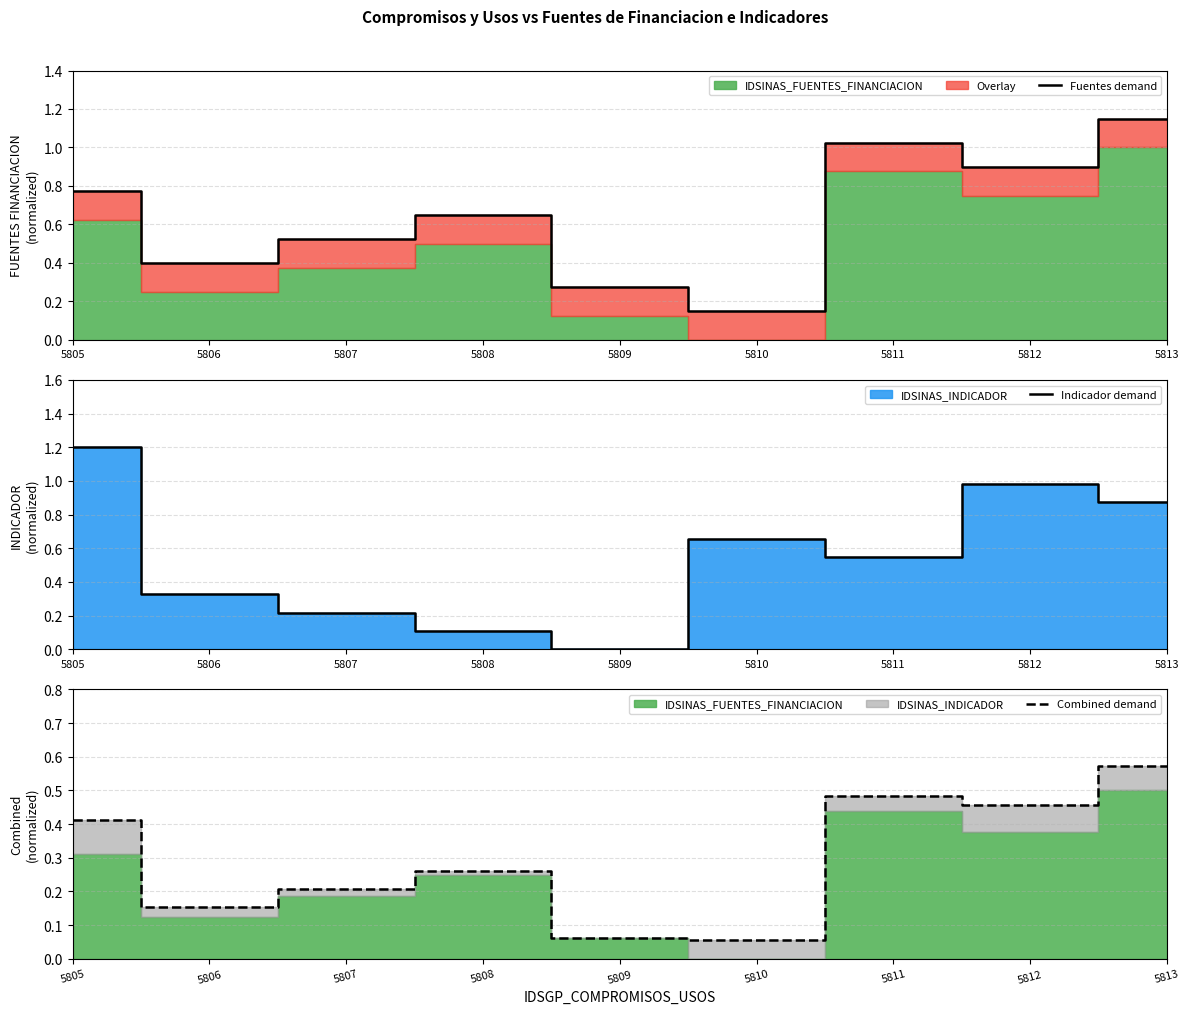

How many interior local peaks does the Indicador demand series have?

2